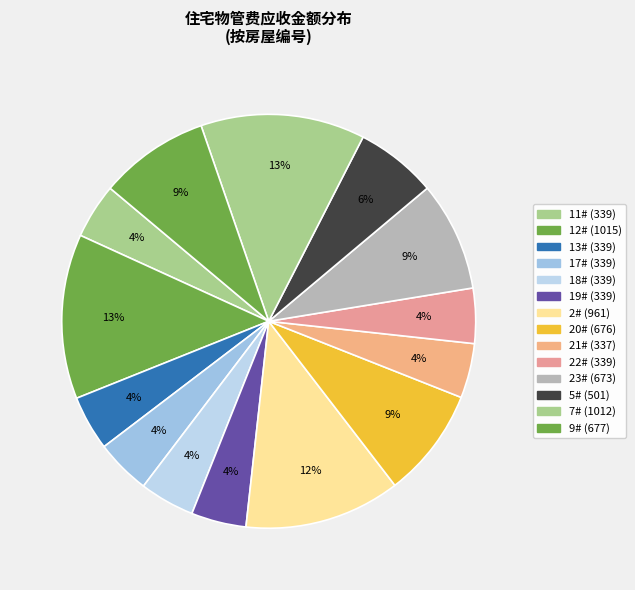

Count the number of slices in the pie.

14